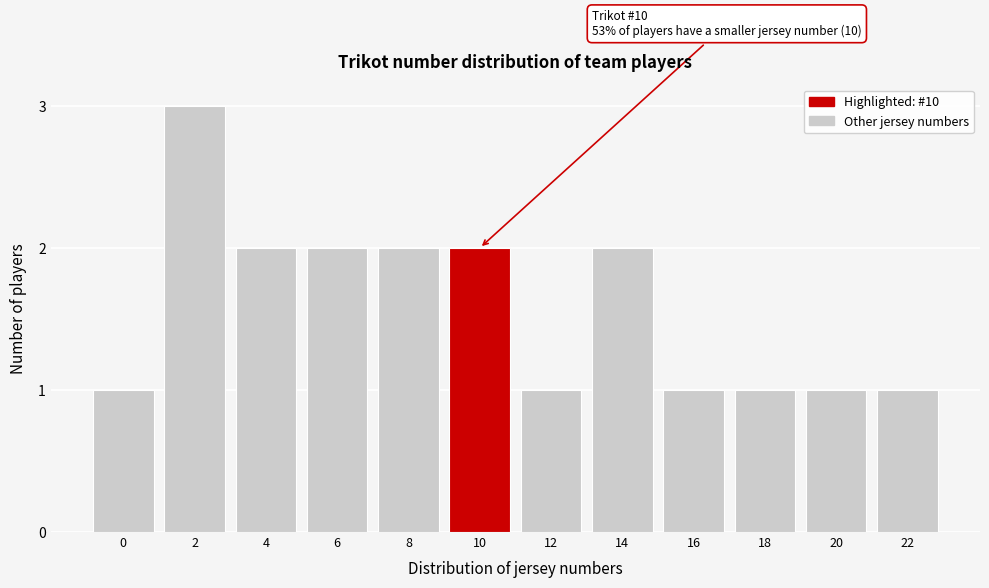

Reading left to right, list all the values displayed in this chart.

1	3	2	2	2	2	1	2	1	1	1	1